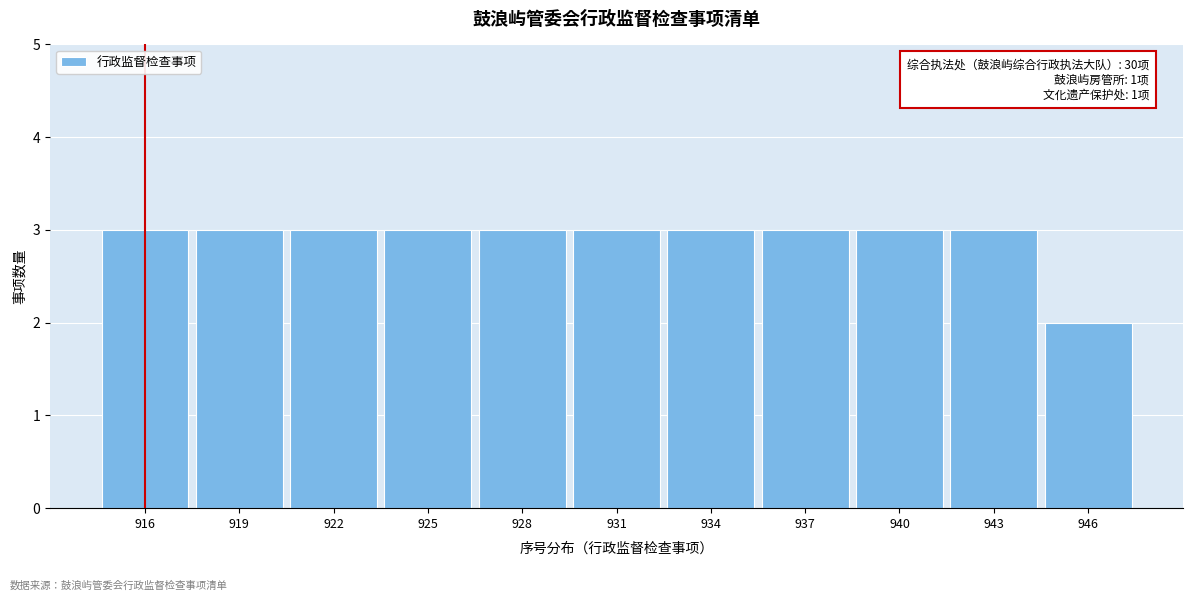

Reading left to right, what are all the values shown in this chart?

3	3	3	3	3	3	3	3	3	3	2